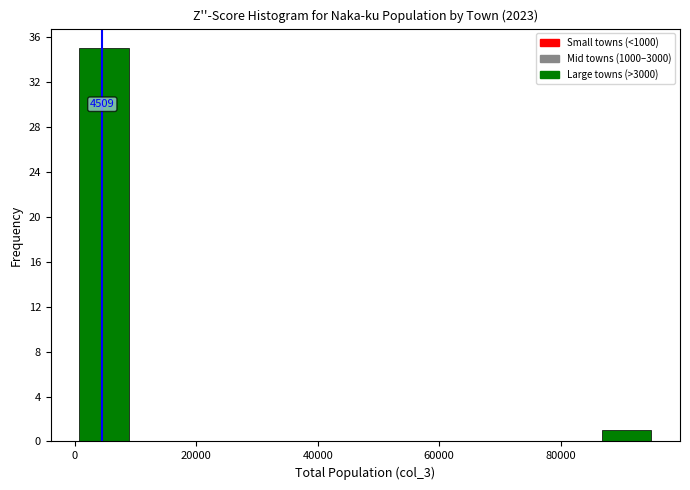

Over which range of the x-axis is the bar tallest?

0 to 10000